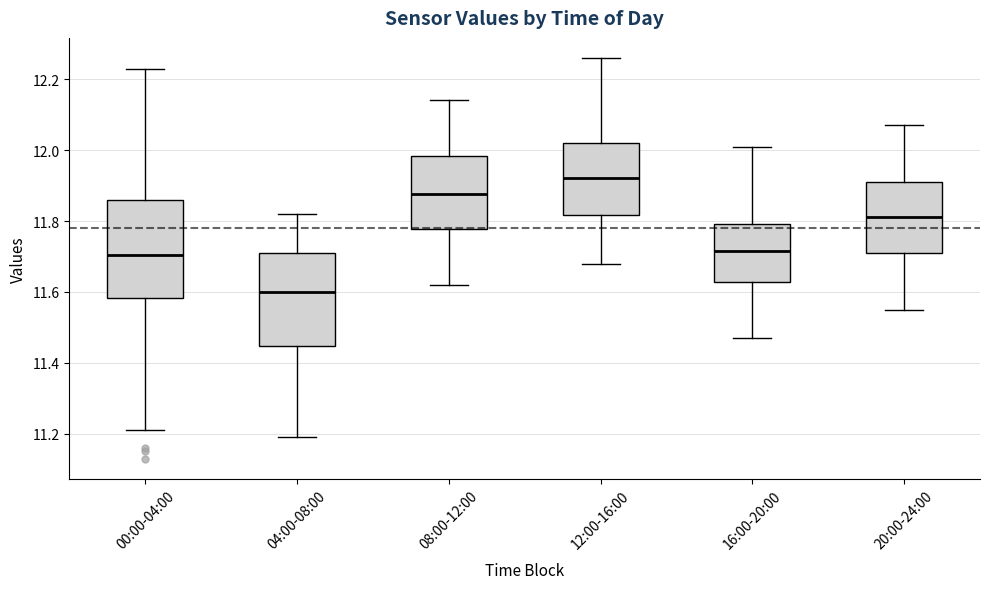

Which box's median line is the lowest?

04:00-08:00